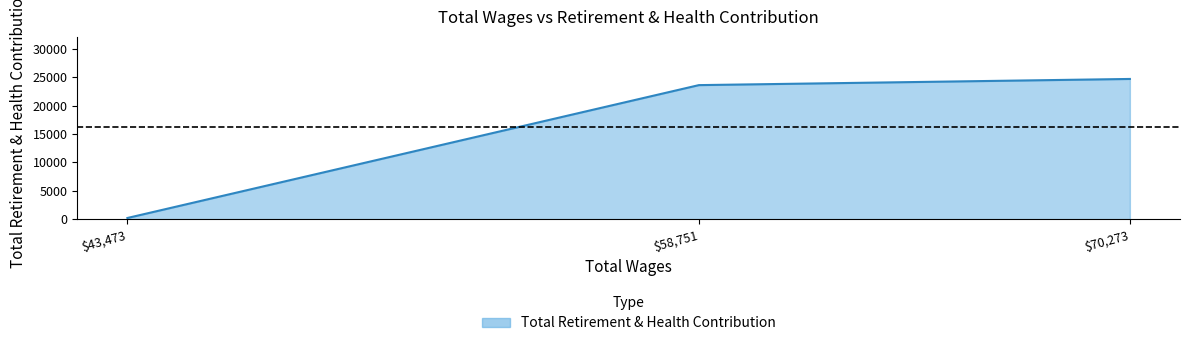

The value at $70,273 is 36664. True or false?

False